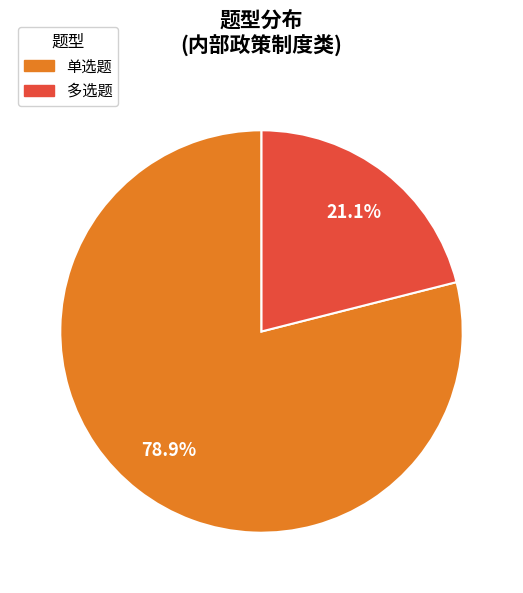

Does any single category account for the majority?

Yes